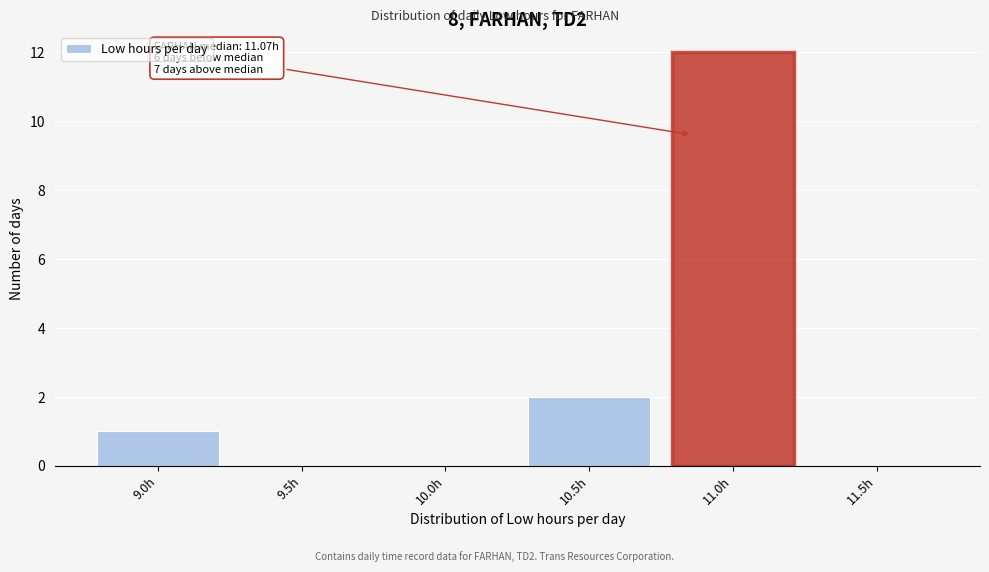

Reading right to left, list all the values displayed in this chart.

11.5h=0	11.0h=12	10.5h=2	10.0h=0	9.5h=0	9.0h=1